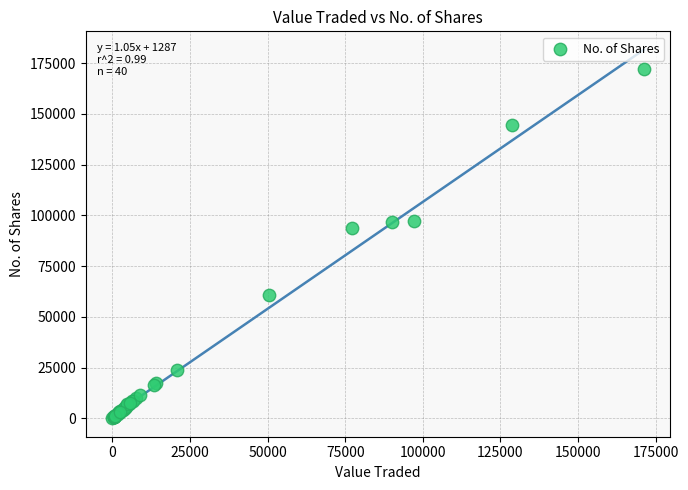

What Y value in the scatter plot is closest to 86129?

93755